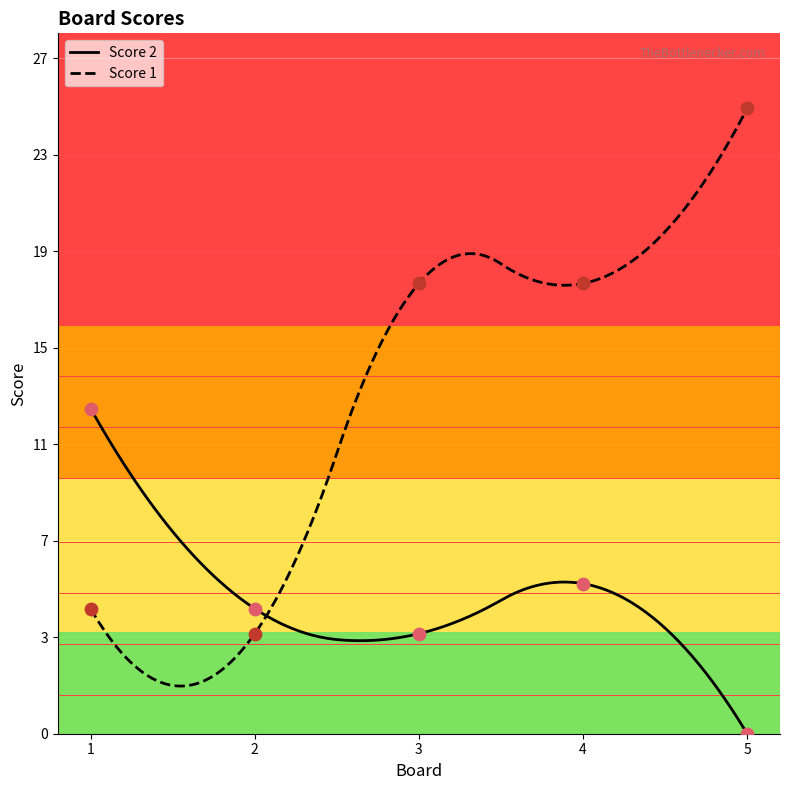

What are all the series names shown in the legend?

Score 2, Score 1